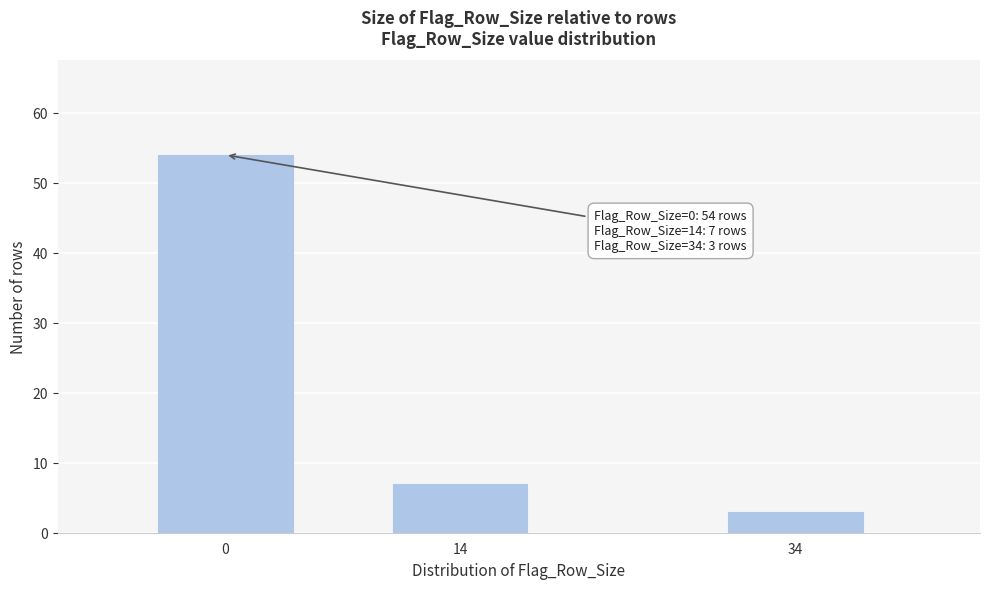

Reading right to left, transcribe all the data shown in this chart.

34=3	14=7	0=54